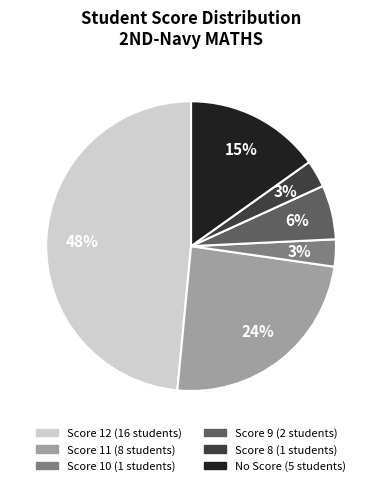

Is Score 9 the majority of the pie?

No